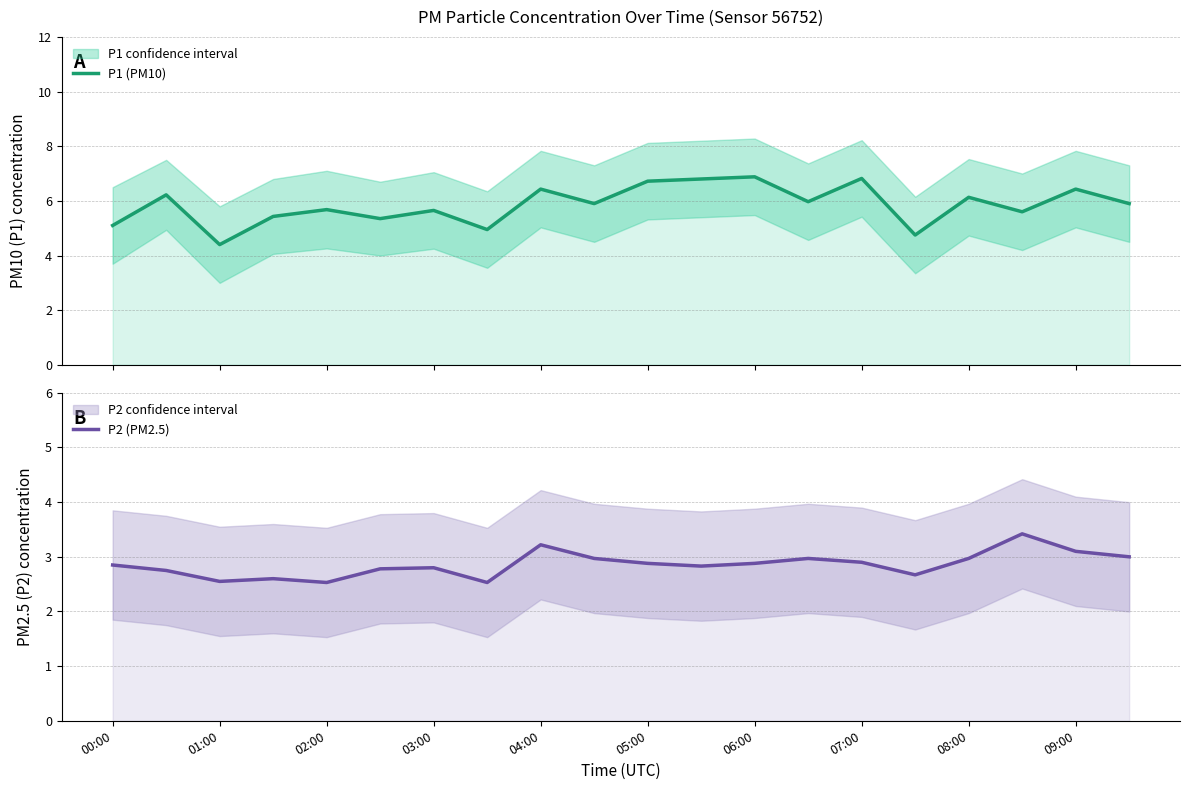

Reading right to left, what are all the values shown in this chart?

P1 (PM10): 5.9	6.4	5.6	6.1	4.8	6.8	6.0	6.9	6.8	6.7	5.9	6.4	5.0	5.7	5.3	5.7	5.4	4.4	6.2	5.1
P2 (PM2.5): 3.0	3.1	3.4	3.0	2.7	2.9	3.0	2.9	2.8	2.9	3.0	3.2	2.5	2.8	2.8	2.5	2.6	2.5	2.8	2.9